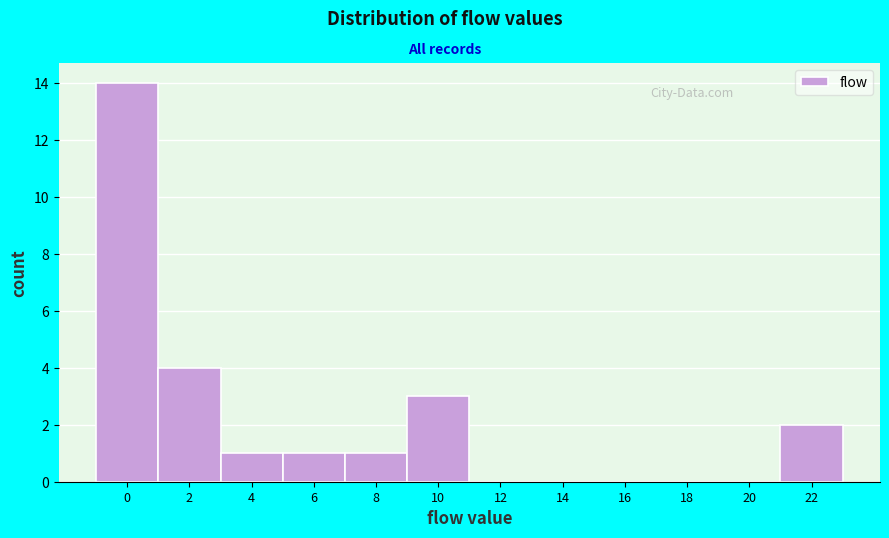

Reading left to right, what are all the values shown in this chart?

0=14	2=4	4=1	6=1	8=1	10=3	12=0	14=0	16=0	18=0	20=0	22=2